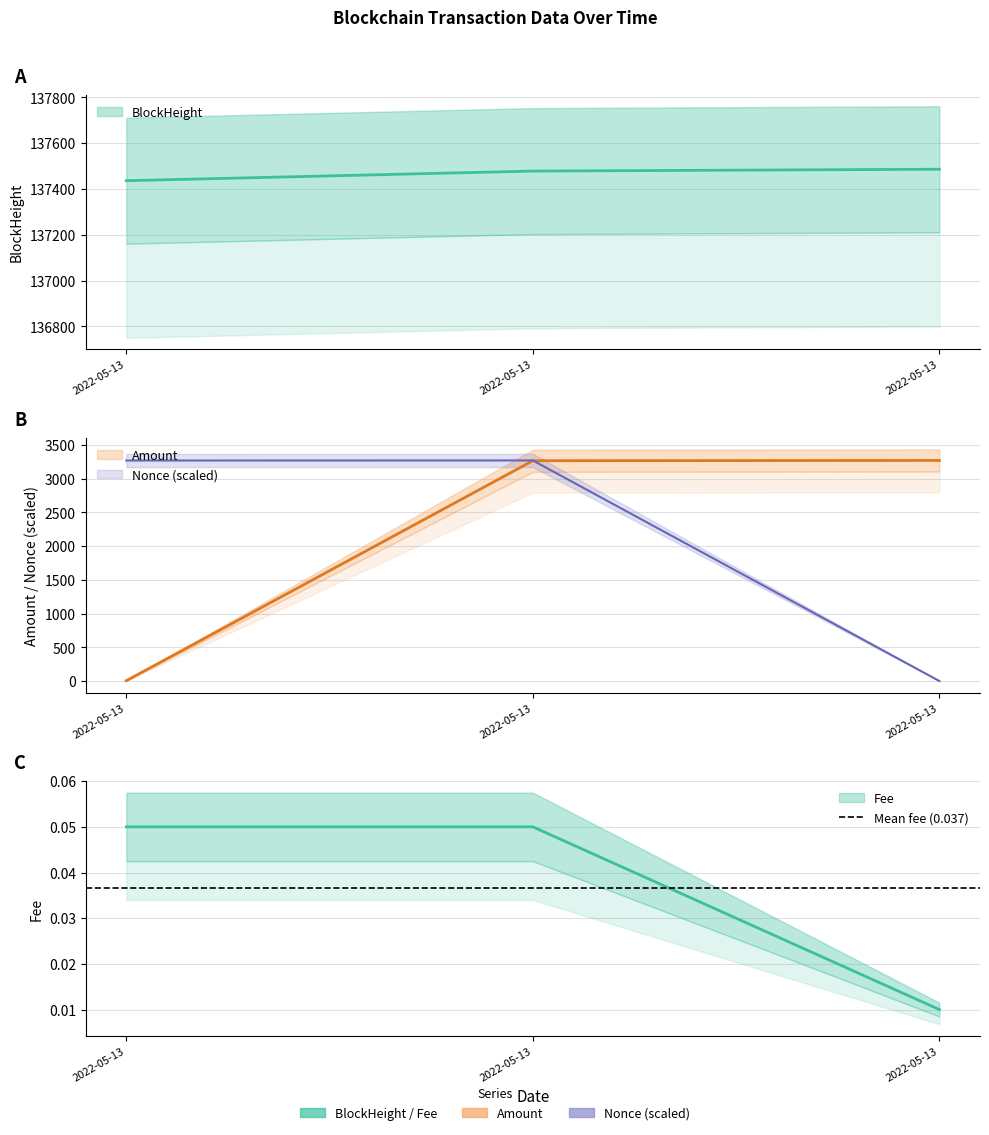

How many data points does each series have?

3